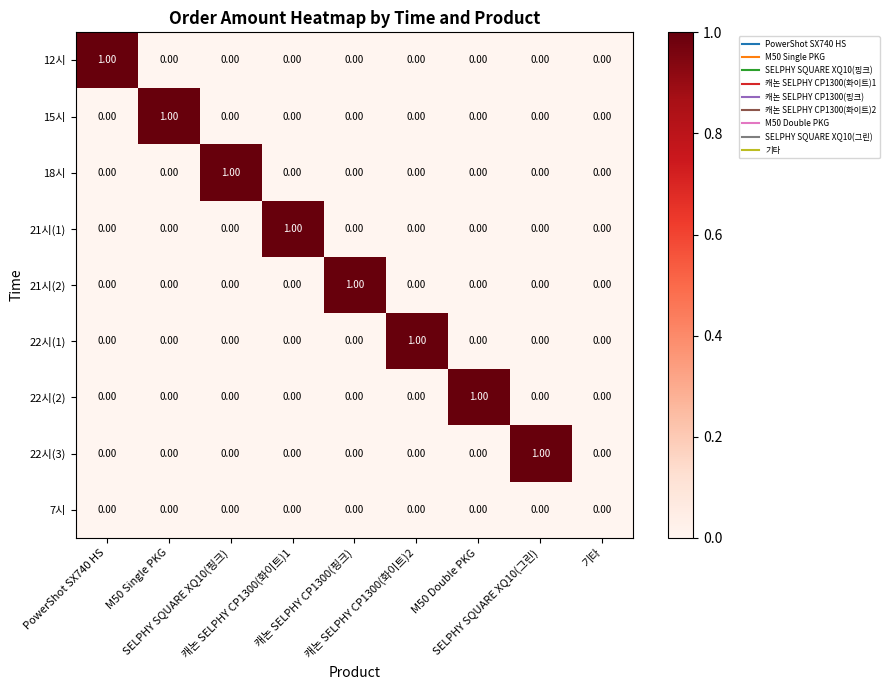

What is the difference between the highest and lowest values at SELPHY SQUARE XQ10(그린)?

1